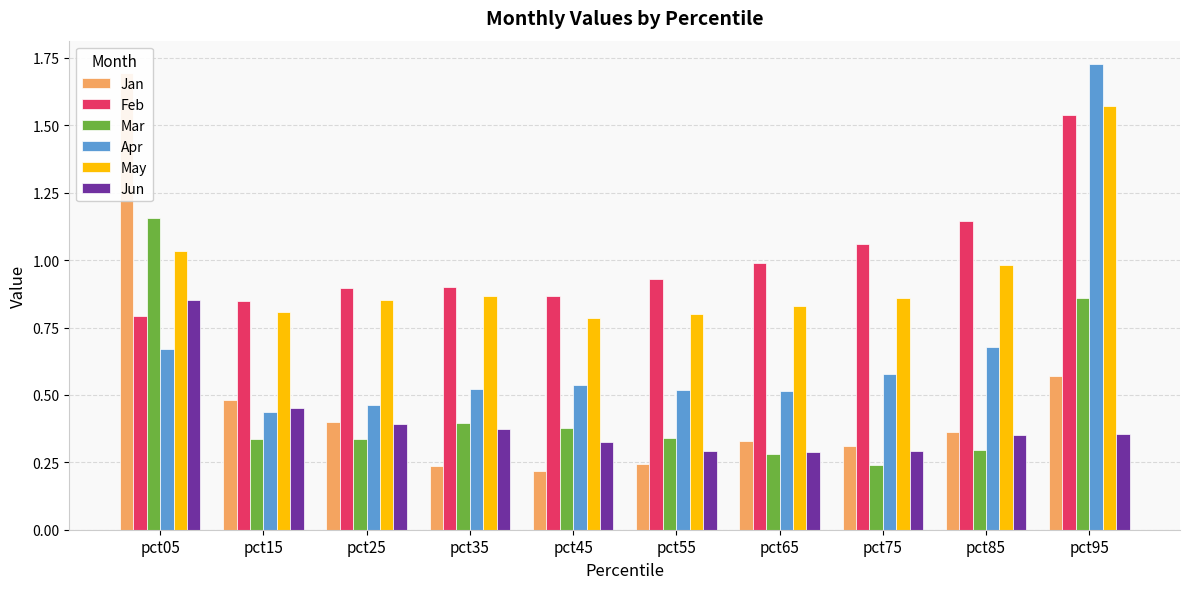

What is the difference between the second highest and second lowest values in the Feb series?

0.3